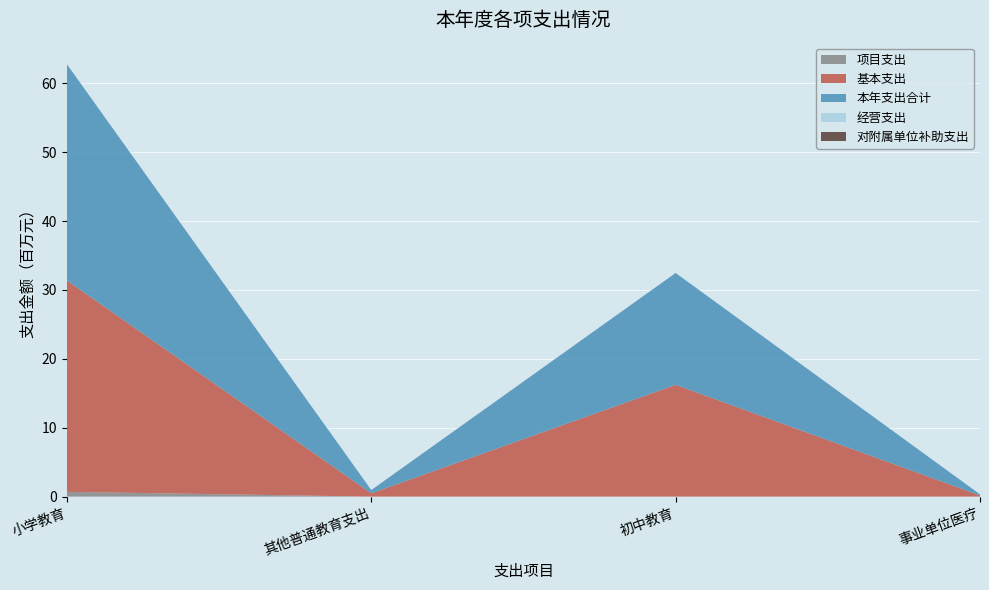

Reading left to right, extract all data points from this chart.

本年支出合计: 小学教育=31373043.7	其他普通教育支出=475811.6	初中教育=16228117.4	事业单位医疗=165000.0
基本支出: 小学教育=30682238.2	其他普通教育支出=475811.6	初中教育=16228117.4	事业单位医疗=165000.0
项目支出: 小学教育=690805.5	其他普通教育支出=0.0	初中教育=0.0	事业单位医疗=0.0
经营支出: 小学教育=0.0	其他普通教育支出=0.0	初中教育=0.0	事业单位医疗=0.0
对附属单位补助支出: 小学教育=0.0	其他普通教育支出=0.0	初中教育=0.0	事业单位医疗=0.0